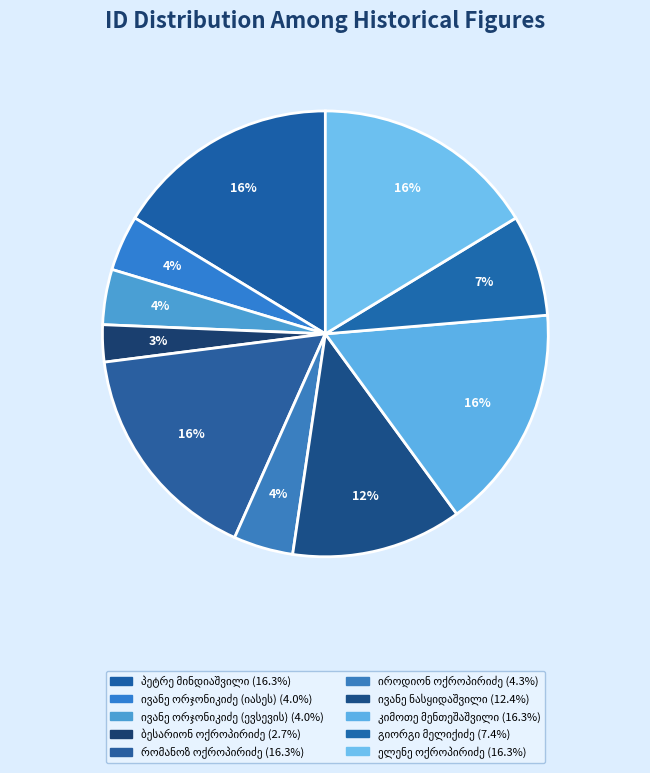

To the nearest percent, what portion does ელენე ოქროპირიძე represent?

16%